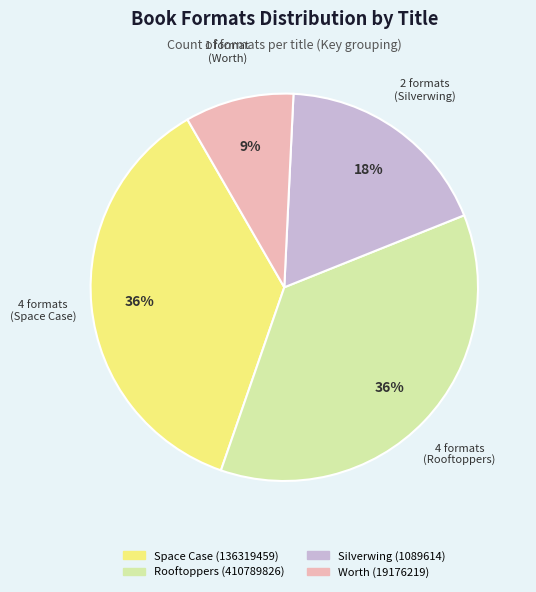

Do Rooftoppers (410789826) and Worth (19176219) together represent more than half of the pie?

No